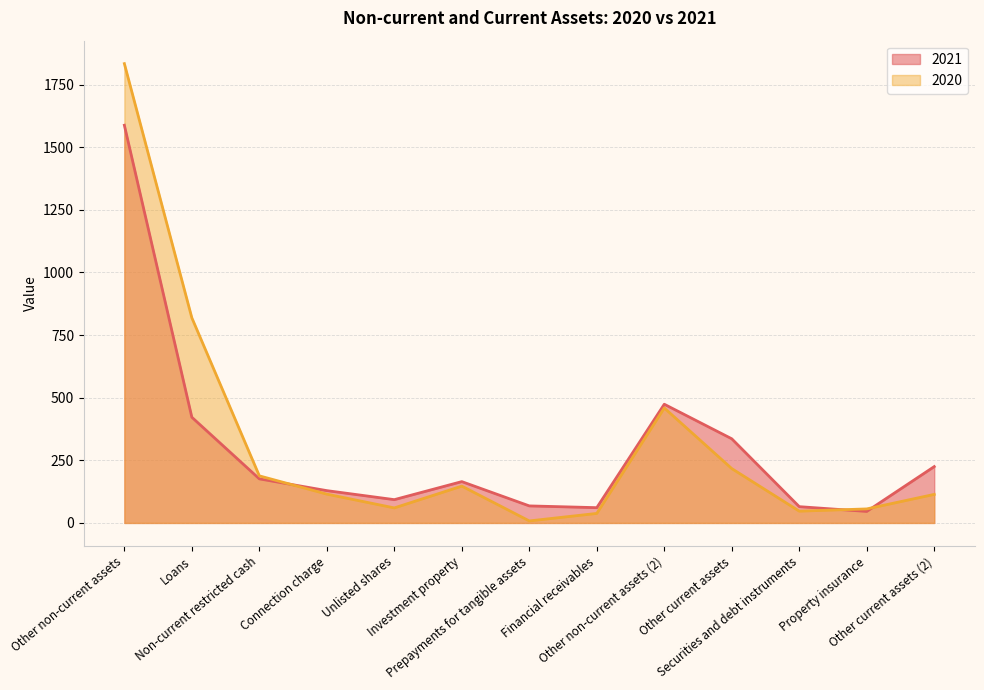

Which series has the largest total across all categories?

2020